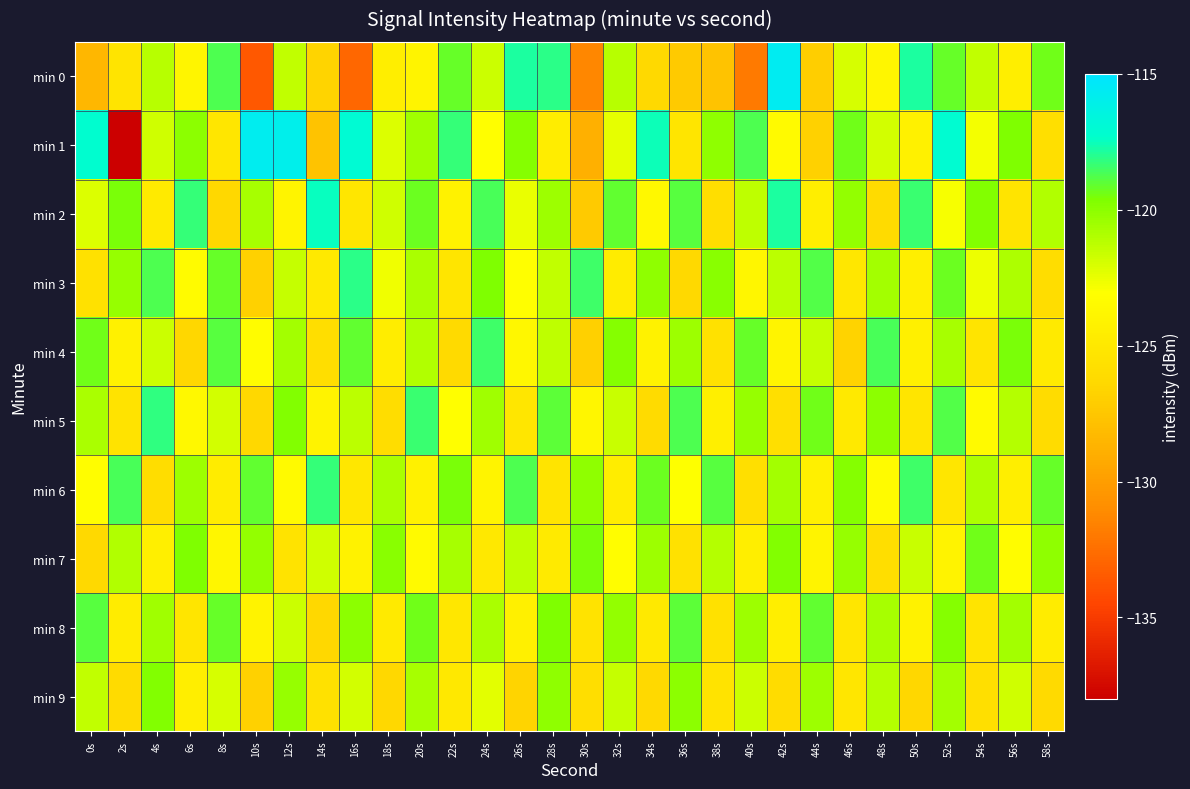

Reading right to left, extract all data points from this chart.

min 0: 58s=-119.3	56s=-124.4	54s=-121.4	52s=-119.2	50s=-117.8	48s=-123.8	46s=-121.9	44s=-127.0	42s=-115.6	40s=-131.9	38s=-127.7	36s=-127.2	34s=-126.3	32s=-121.2	30s=-131.3	28s=-118.1	26s=-117.9	24s=-121.7	22s=-119.1	20s=-124.0	18s=-124.5	16s=-132.8	14s=-126.6	12s=-121.4	10s=-133.5	8s=-118.7	6s=-123.9	4s=-121.1	2s=-125.4	0s=-128.4
min 1: 58s=-125.7	56s=-119.6	54s=-122.8	52s=-117.1	50s=-124.2	48s=-121.9	46s=-119.4	44s=-126.8	42s=-123.5	40s=-118.7	38s=-120.1	36s=-125.3	34s=-117.6	32s=-122.4	30s=-128.9	28s=-124.6	26s=-119.8	24s=-123.1	22s=-118.3	20s=-120.5	18s=-122.1	16s=-117.0	14s=-127.7	12s=-115.9	10s=-115.8	8s=-125.2	6s=-120.0	4s=-121.8	2s=-138.1	0s=-117.2
min 2: 58s=-121.0	56s=-125.4	54s=-119.7	52s=-122.9	50s=-118.4	48s=-126.1	46s=-120.2	44s=-124.5	42s=-117.8	40s=-121.3	38s=-125.8	36s=-118.9	34s=-123.6	32s=-119.1	30s=-127.3	28s=-120.4	26s=-122.5	24s=-118.6	22s=-124.1	20s=-119.3	18s=-121.8	16s=-125.2	14s=-117.5	12s=-123.9	10s=-120.7	8s=-126.4	6s=-118.3	4s=-124.8	2s=-119.5	0s=-122.1
min 3: 58s=-125.9	56s=-120.9	54s=-122.6	52s=-119.3	50s=-124.4	48s=-120.6	46s=-125.1	44s=-118.8	42s=-121.2	40s=-123.8	38s=-119.9	36s=-126.3	34s=-120.1	32s=-124.7	30s=-118.5	28s=-121.4	26s=-123.1	24s=-119.6	22s=-125.3	20s=-120.8	18s=-122.7	16s=-118.1	14s=-124.9	12s=-121.5	10s=-126.8	8s=-119.2	6s=-123.4	4s=-118.7	2s=-120.3	0s=-125.6
min 4: 58s=-124.8	56s=-119.5	54s=-125.4	52s=-120.7	50s=-124.3	48s=-118.6	46s=-126.7	44s=-121.5	42s=-123.9	40s=-119.2	38s=-125.6	36s=-120.4	34s=-124.1	32s=-119.8	30s=-126.9	28s=-121.3	26s=-123.7	24s=-118.5	22s=-126.2	20s=-121.0	18s=-124.6	16s=-119.1	14s=-125.8	12s=-120.6	10s=-123.3	8s=-118.9	6s=-126.5	4s=-121.7	2s=-124.2	0s=-119.4
min 5: 58s=-126.0	56s=-121.1	54s=-123.5	52s=-118.8	50s=-125.3	48s=-120.0	46s=-124.9	44s=-119.4	42s=-125.7	40s=-120.3	38s=-124.4	36s=-118.7	34s=-126.1	32s=-121.6	30s=-123.8	28s=-119.0	26s=-125.2	24s=-120.5	22s=-123.1	20s=-118.4	18s=-125.9	16s=-121.2	14s=-124.0	12s=-119.7	10s=-126.4	8s=-121.9	6s=-123.6	4s=-118.2	2s=-125.5	0s=-120.8
min 6: 58s=-119.2	56s=-124.5	54s=-120.9	52s=-125.2	50s=-118.5	48s=-123.4	46s=-119.8	44s=-124.3	42s=-120.6	40s=-125.7	38s=-118.9	36s=-123.0	34s=-119.3	32s=-124.6	30s=-120.1	28s=-125.4	26s=-118.7	24s=-123.9	22s=-119.5	20s=-124.2	18s=-120.8	16s=-125.1	14s=-118.3	12s=-123.5	10s=-119.1	8s=-124.7	6s=-120.4	4s=-125.9	2s=-118.6	0s=-123.2
min 7: 58s=-120.1	56s=-123.3	54s=-119.4	52s=-124.0	50s=-121.6	48s=-125.8	46s=-120.3	44s=-123.9	42s=-119.7	40s=-124.5	38s=-121.1	36s=-125.6	34s=-120.4	32s=-123.2	30s=-119.5	28s=-124.8	26s=-121.3	24s=-125.0	22s=-120.7	20s=-123.5	18s=-119.9	16s=-124.1	14s=-121.8	12s=-125.5	10s=-120.2	8s=-123.8	6s=-119.6	4s=-124.4	2s=-121.0	0s=-126.3
min 8: 58s=-124.7	56s=-120.6	54s=-125.4	52s=-119.8	50s=-124.1	48s=-120.7	46s=-125.2	44s=-119.1	42s=-124.5	40s=-120.4	38s=-125.6	36s=-119.0	34s=-124.9	32s=-120.2	30s=-125.5	28s=-119.6	26s=-124.3	24s=-120.8	22s=-125.1	20s=-119.4	18s=-124.8	16s=-120.0	14s=-126.4	12s=-121.7	10s=-124.0	8s=-119.2	6s=-125.3	4s=-120.5	2s=-124.7	0s=-118.9
min 9: 58s=-126.2	56s=-121.8	54s=-125.7	52s=-120.6	50s=-126.5	48s=-121.1	46s=-125.2	44s=-120.4	42s=-126.0	40s=-121.7	38s=-125.5	36s=-120.0	34s=-126.3	32s=-121.5	30s=-125.8	28s=-120.1	26s=-126.6	24s=-122.3	22s=-125.0	20s=-120.7	18s=-126.4	16s=-121.9	14s=-125.6	12s=-120.3	10s=-126.8	8s=-122.0	6s=-124.5	4s=-119.7	2s=-126.1	0s=-121.4